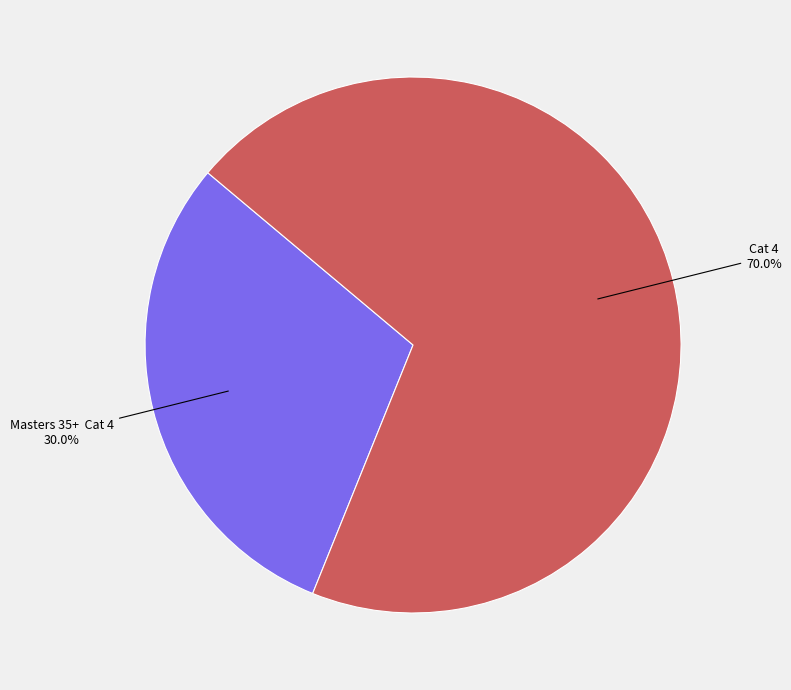

True or false: Cat 4 accounts for 70% of the total.

True